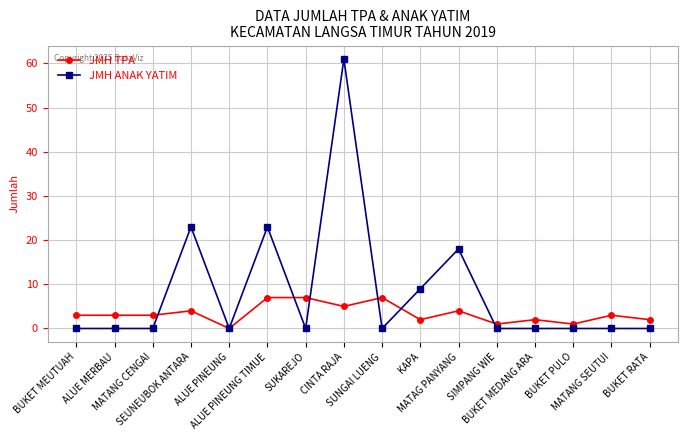

Rank the series by their maximum value, from highest to lowest.

JMH ANAK YATIM, JMH TPA